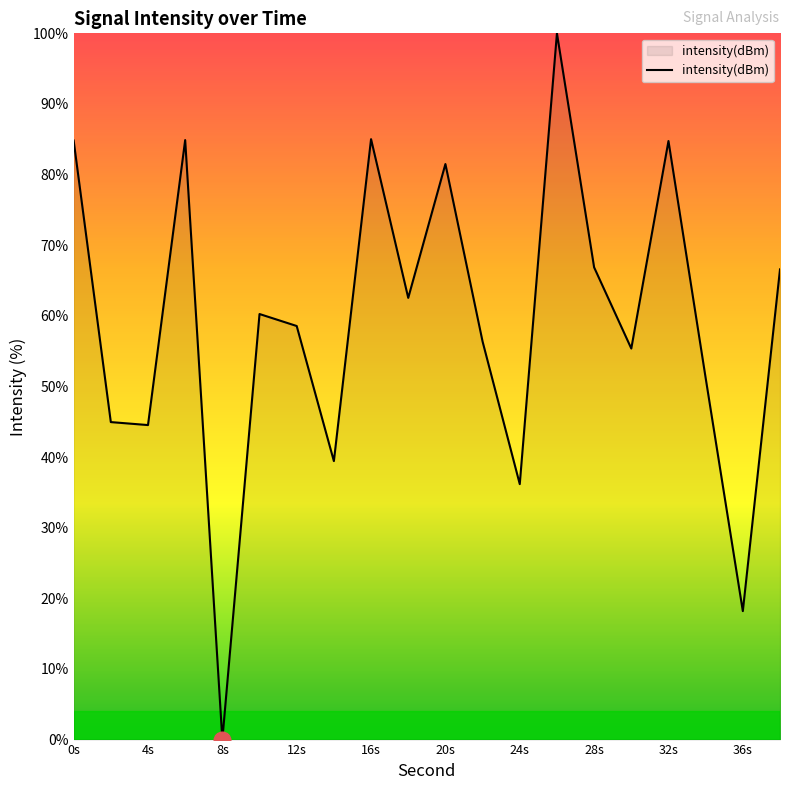

How many values are above zero?

19